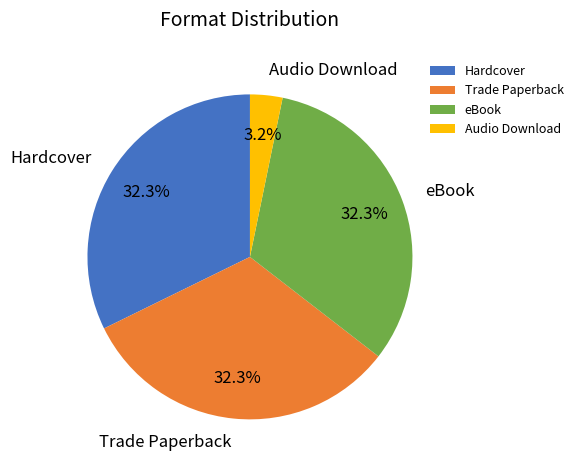

Combined, what portion of the pie is Trade Paperback and Audio Download?

35.5%